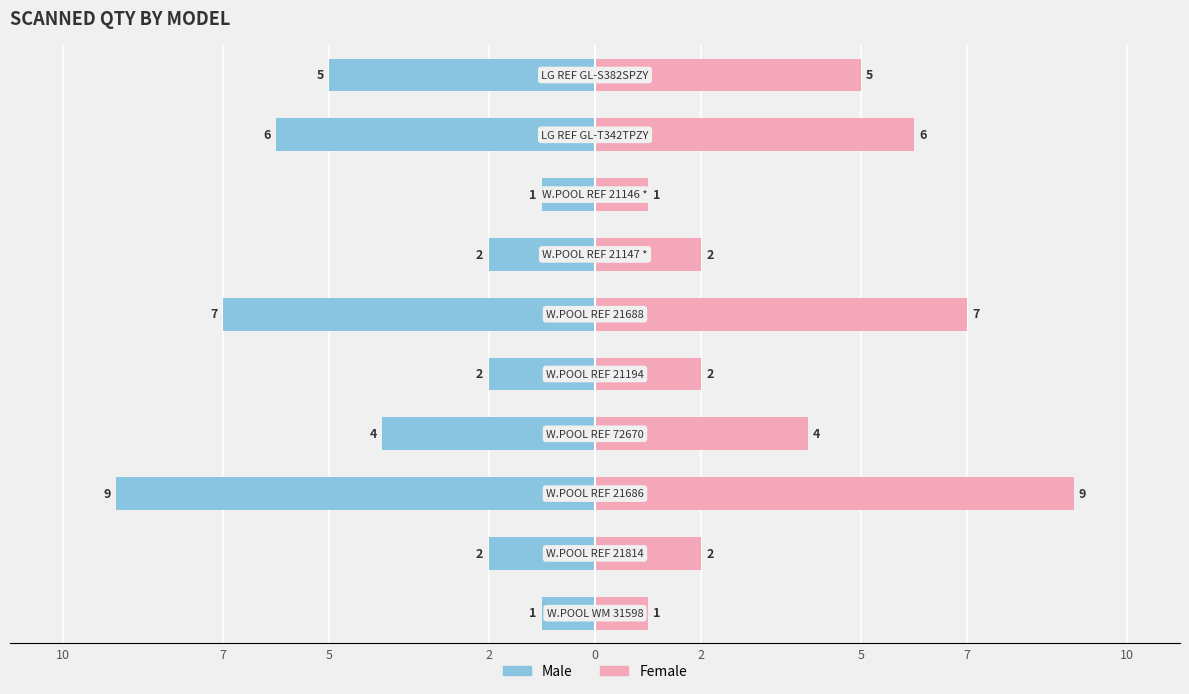

At 0, list the series in order from smallest to largest.

Male, Female